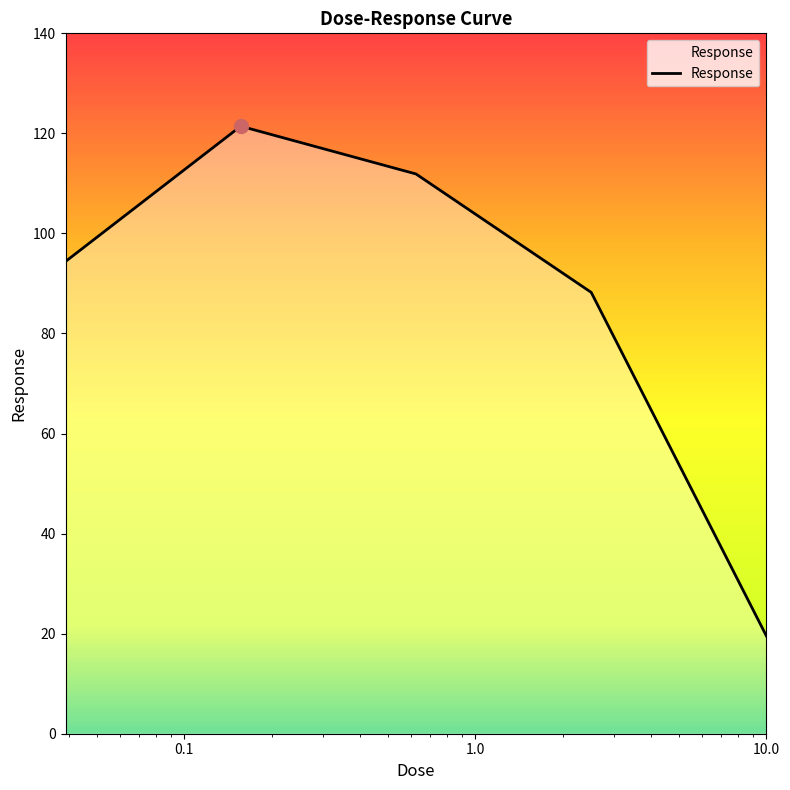

Count the number of values greater than 94.

3